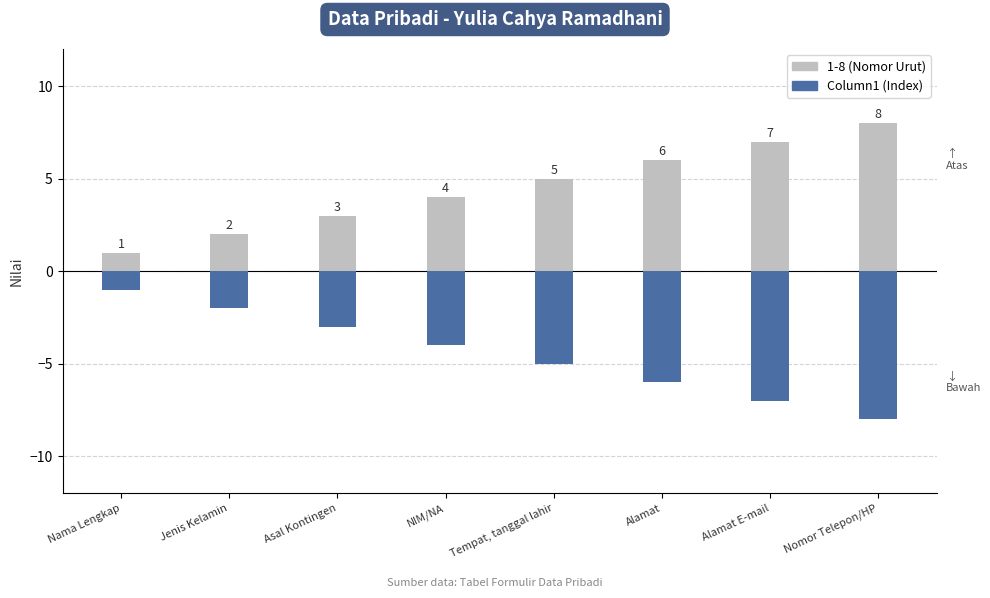

Which label corresponds to the smallest value in the chart?

Nomor Telepon/HP